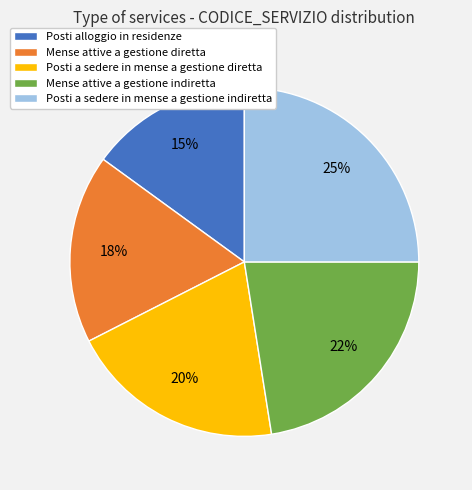

To the nearest percent, what percentage of the pie is Posti alloggio in residenze?

15%